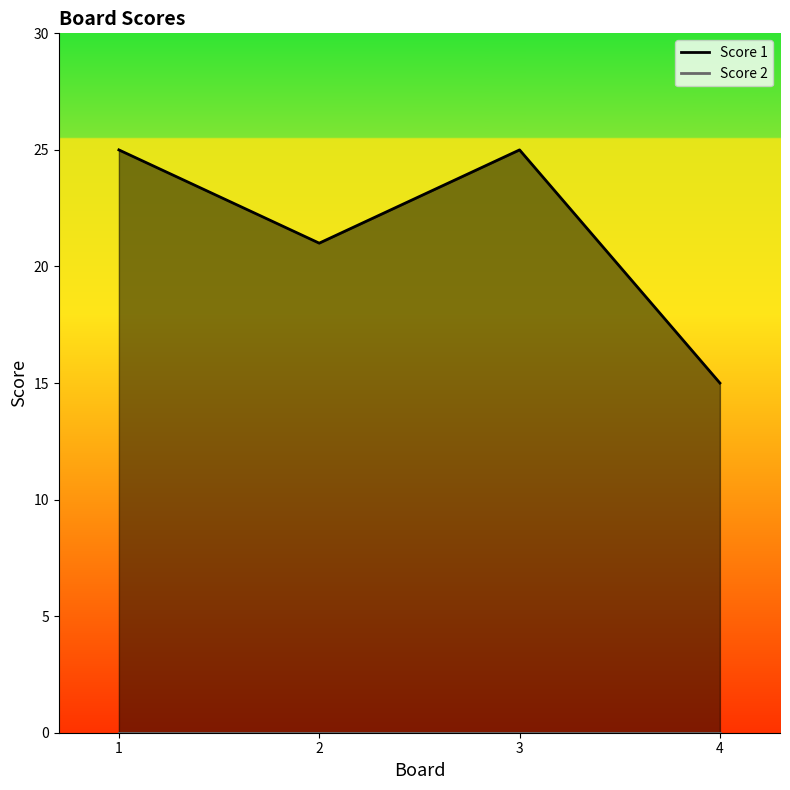

True or false: the data shows 25 at 1.

True